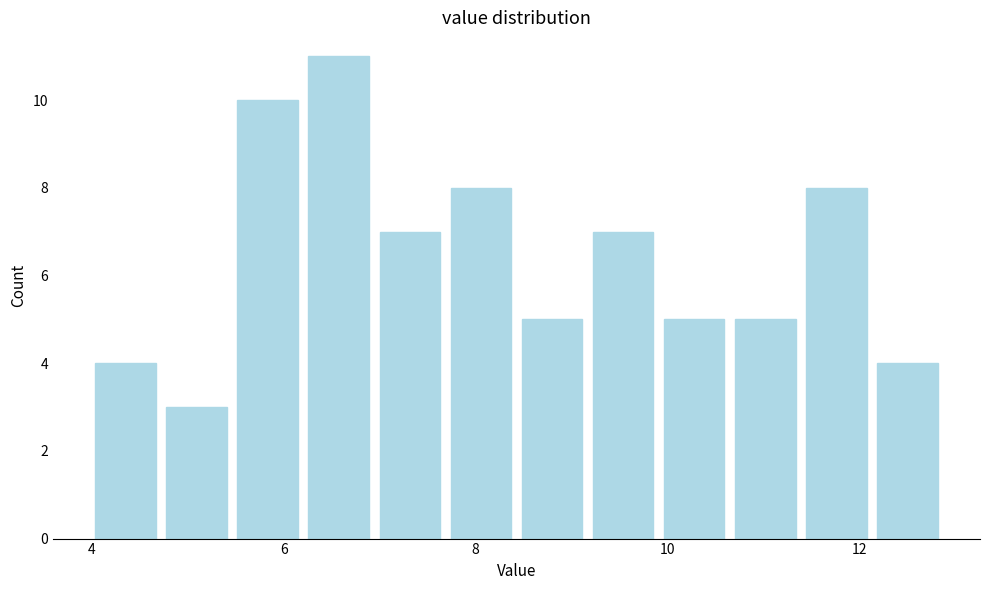

Read against the x-axis, roughly where is the centre of the tallest bar?

6.6